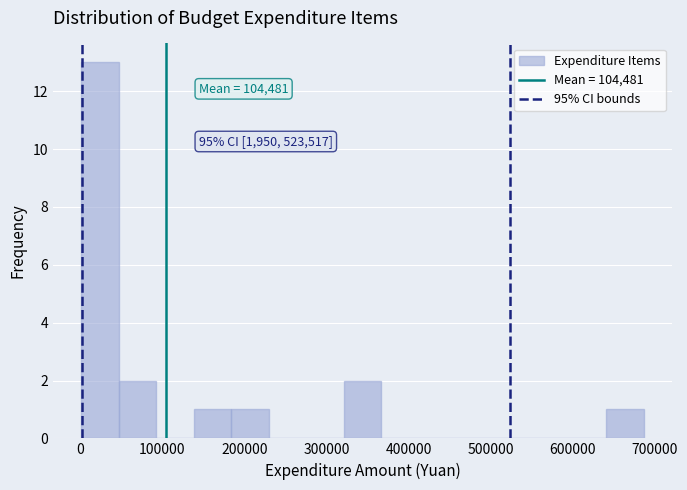

Which range on the x-axis has the tallest bar?

0 to 50000